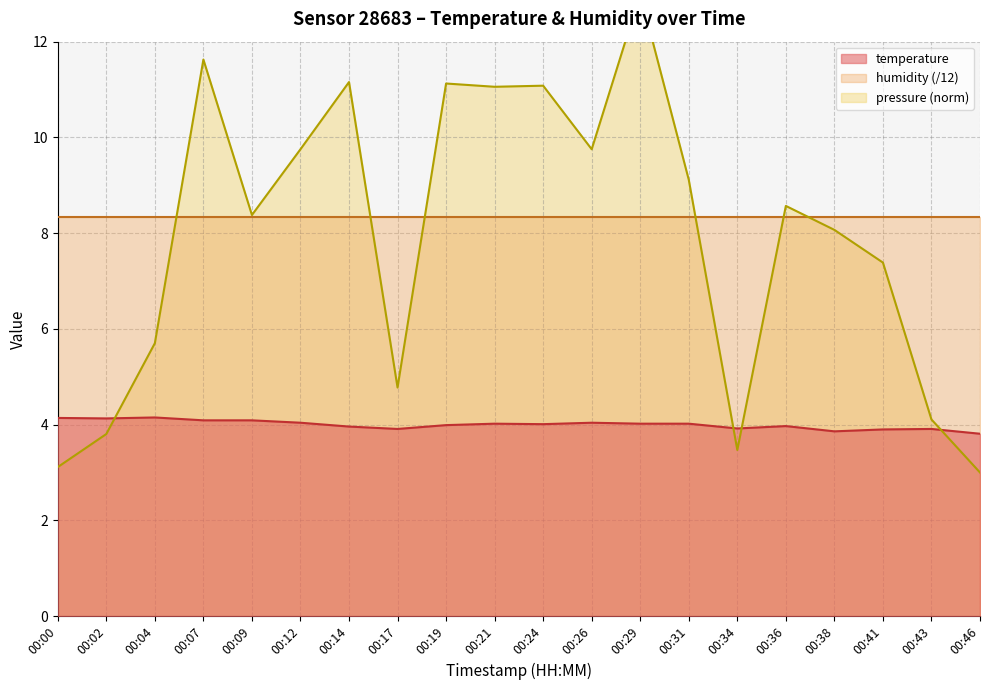

What is the minimum value for temperature?

3.8